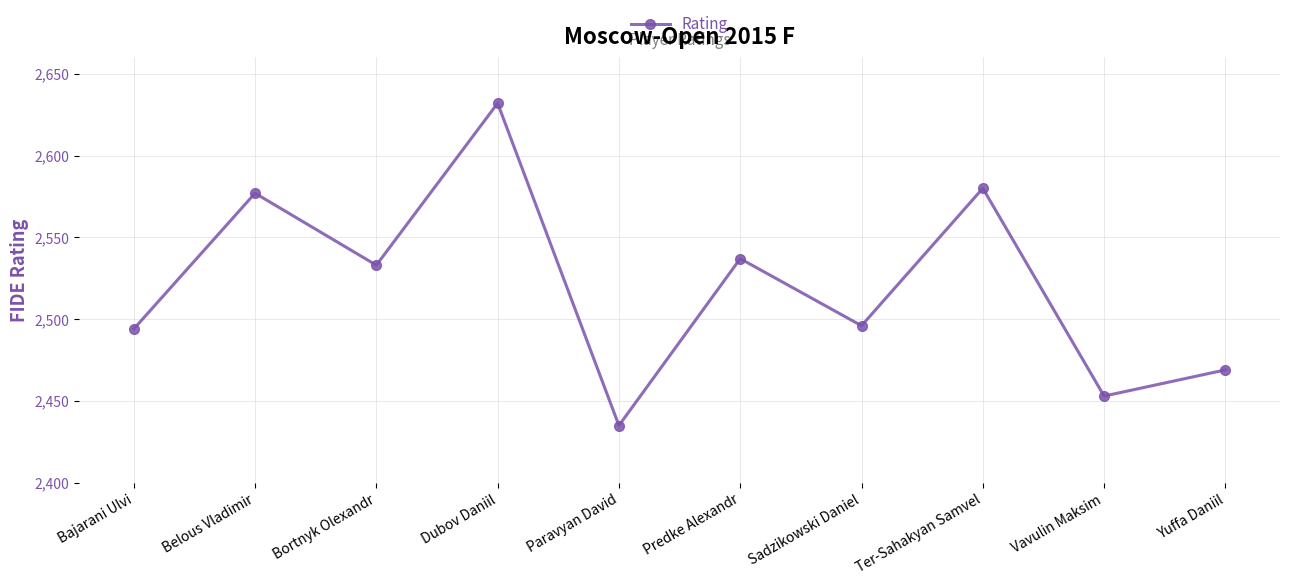

Reading left to right, what are all the values shown in this chart?

Bajarani Ulvi=2494	Belous Vladimir=2577	Bortnyk Olexandr=2533	Dubov Daniil=2632	Paravyan David=2435	Predke Alexandr=2537	Sadzikowski Daniel=2496	Ter-Sahakyan Samvel=2580	Vavulin Maksim=2453	Yuffa Daniil=2469